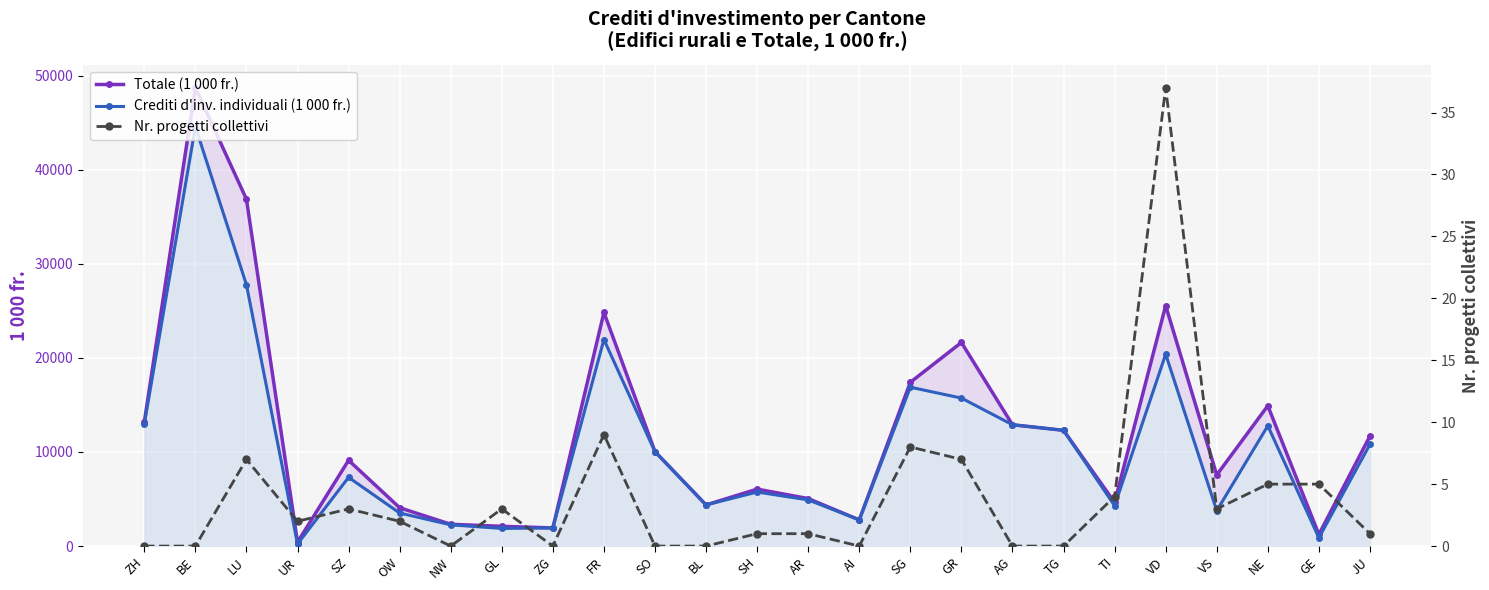

At which category does Nr. progetti collettivi reach its first local valley?

UR